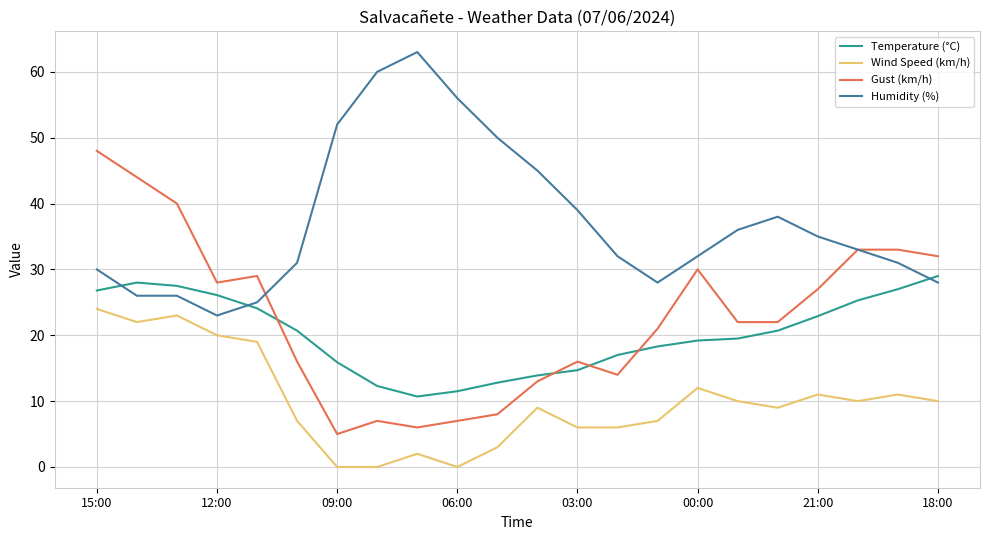

What is the lowest value of the Gust (km/h) series?

5.0